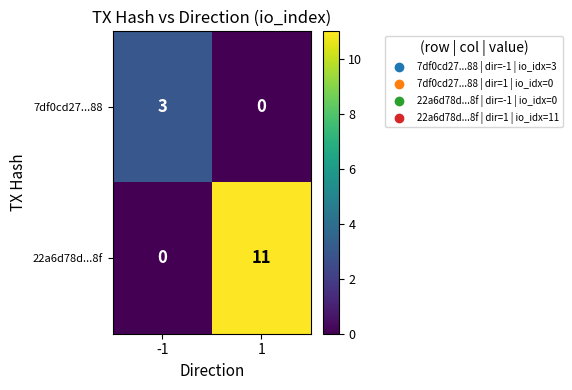

Which series has the largest total across all categories?

22a6d78d...8f